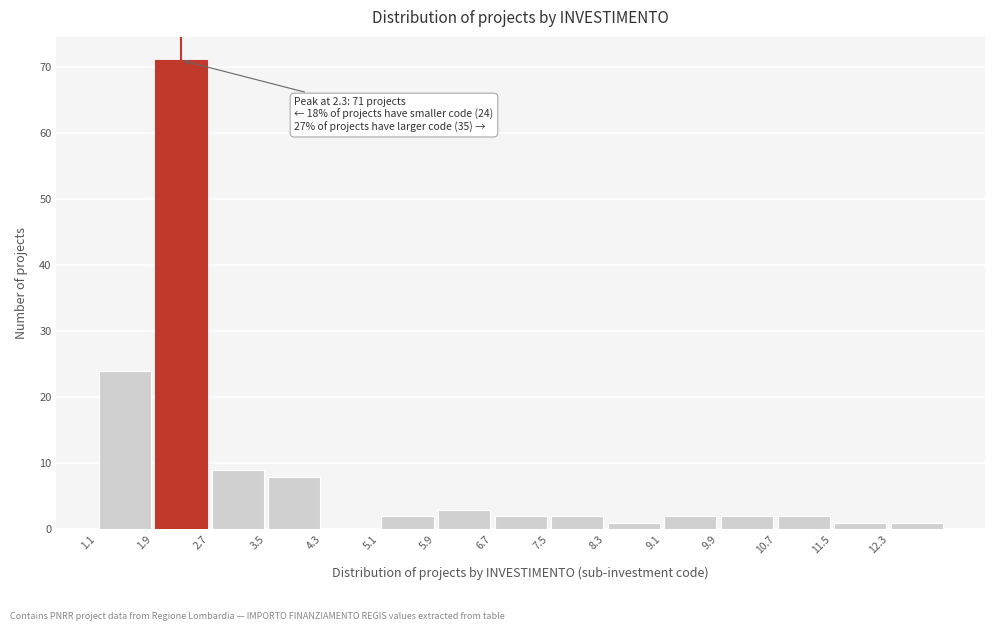

Which range on the x-axis has the tallest bar?

1.9 to 2.7